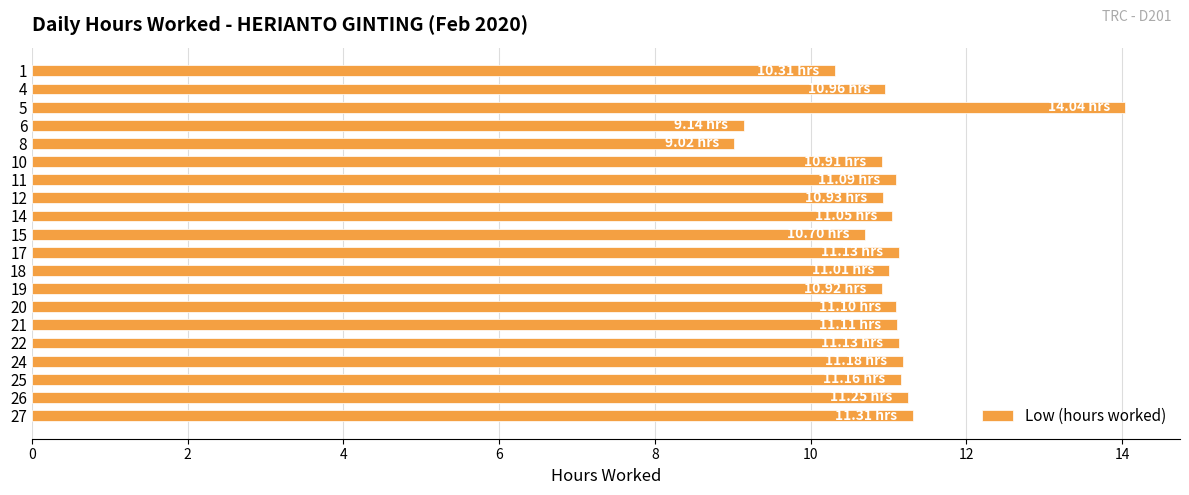

Which has a higher value, 18 or 8?

18